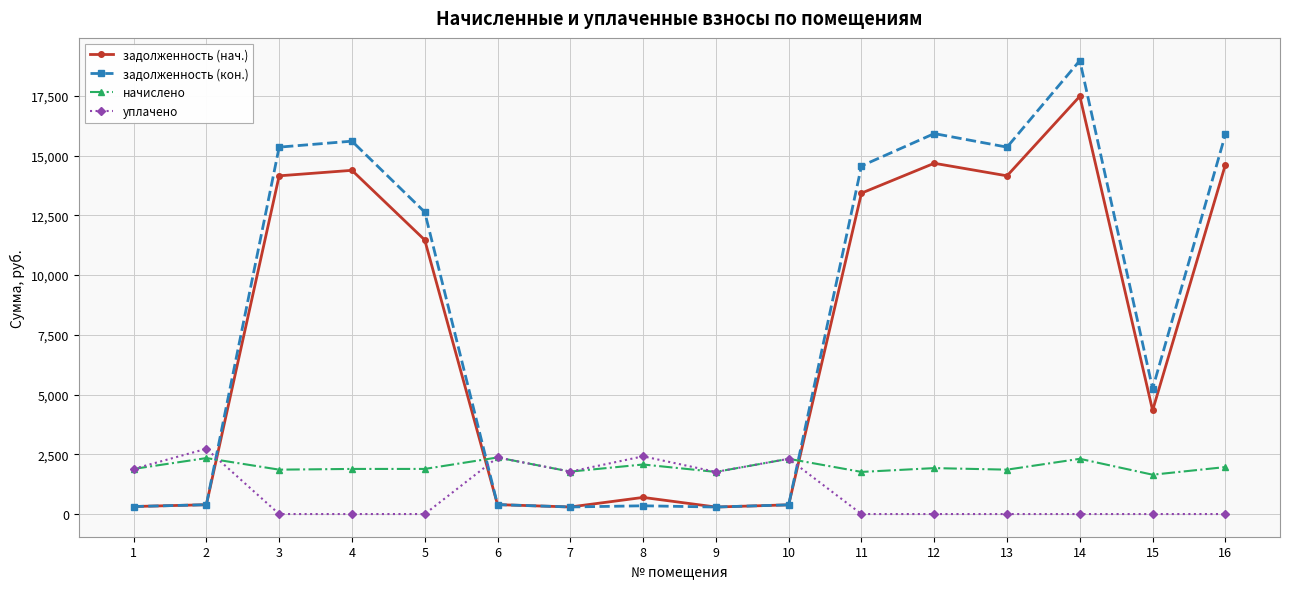

Where is задолженность (кон.) nearest to the value 9634?

5